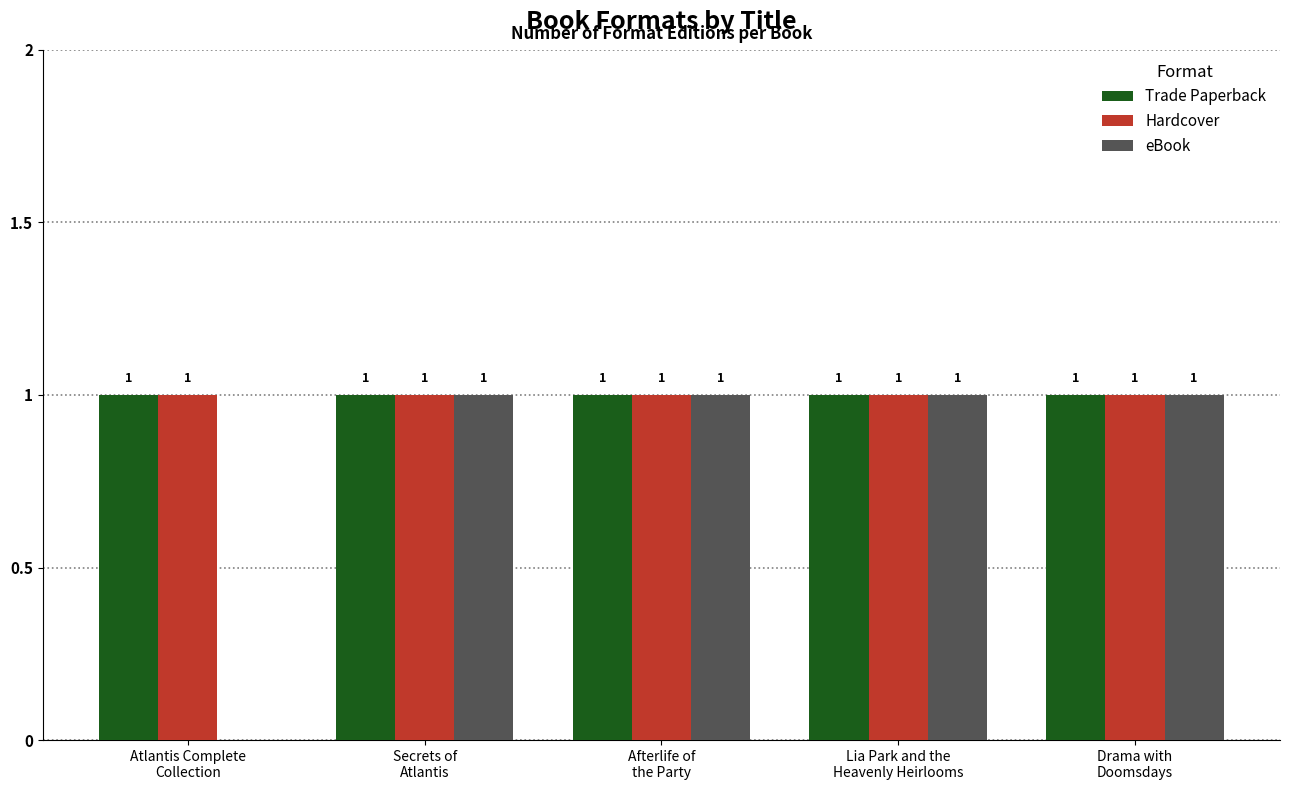

What is the sum of all Hardcover values?

5